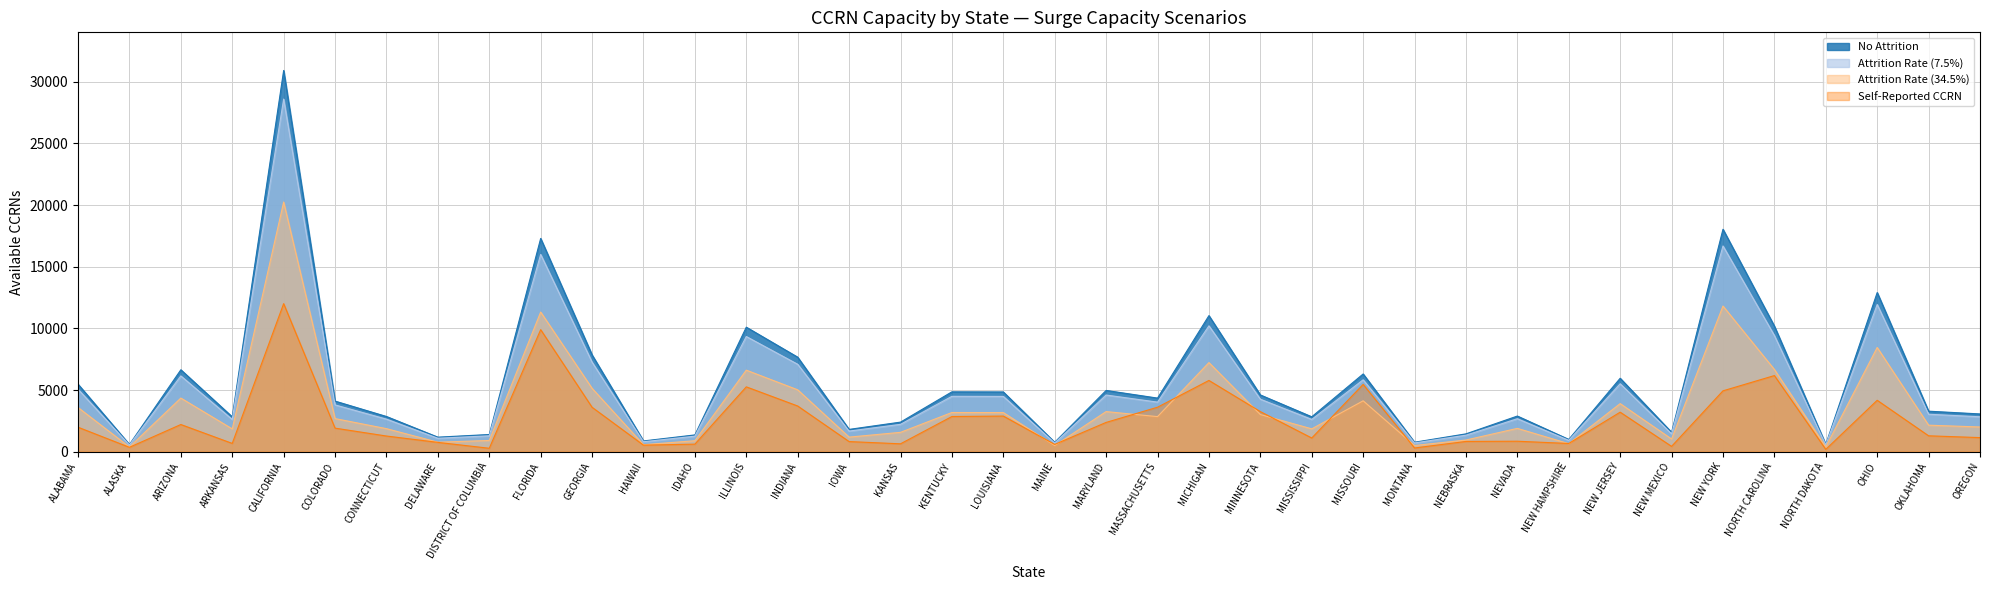

Where is Self-Reported CCRN nearest to the value 6101?

NORTH CAROLINA